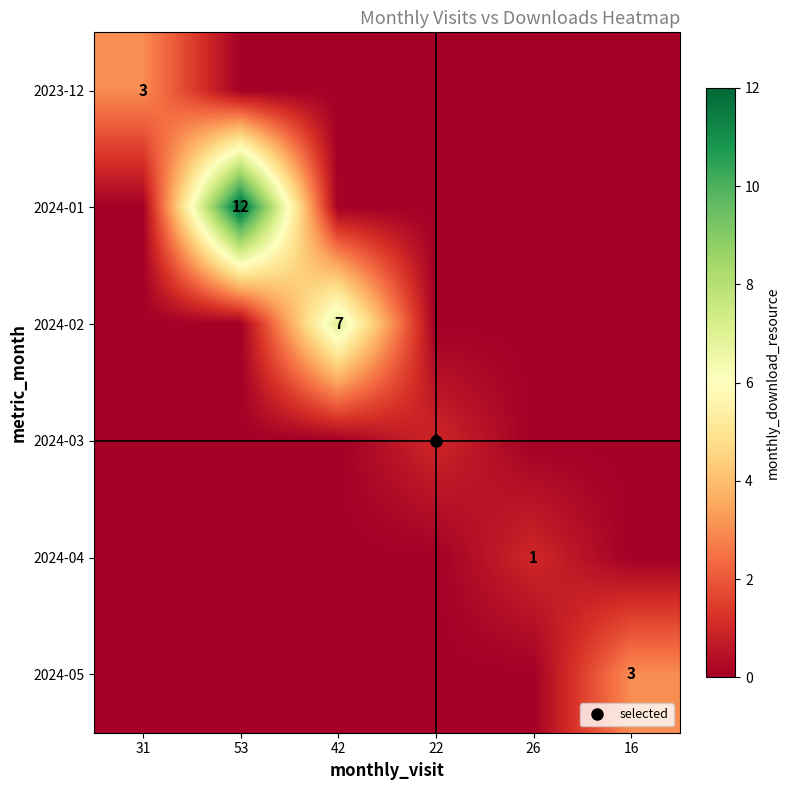

At which category does the chart reach its peak across all series?

53